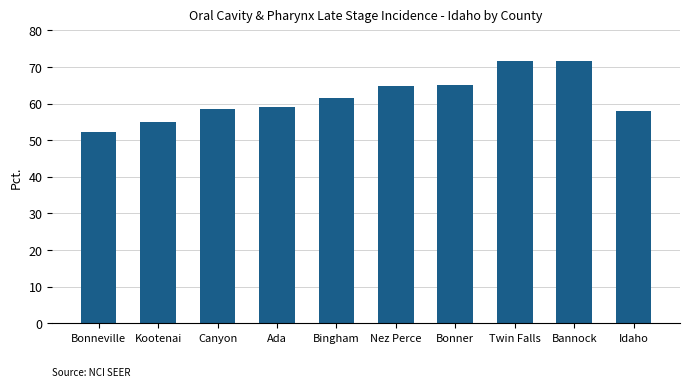

What is the label of the 3rd bar from the left?

Canyon